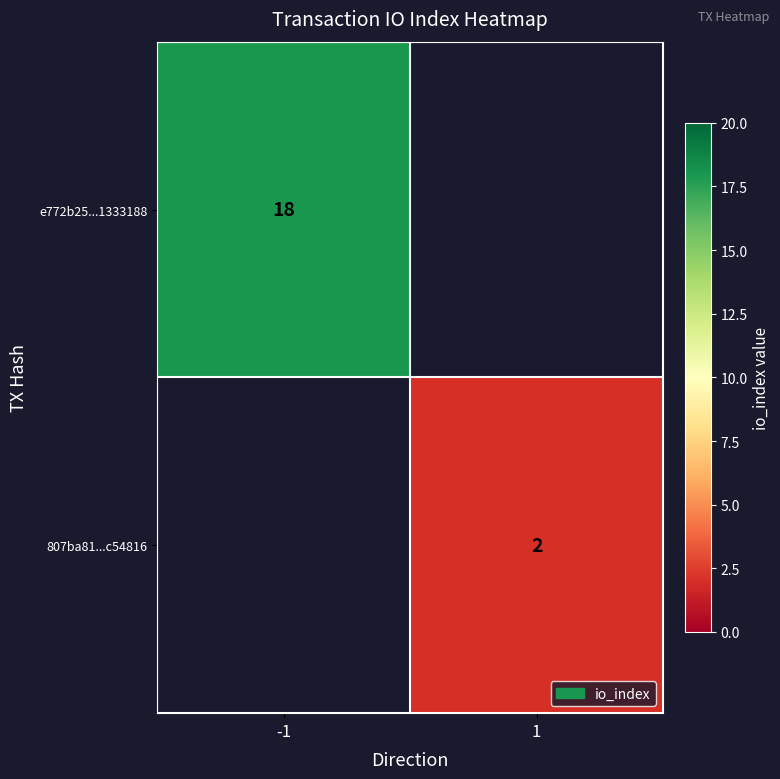

What is the maximum value shown in the chart?

18.0